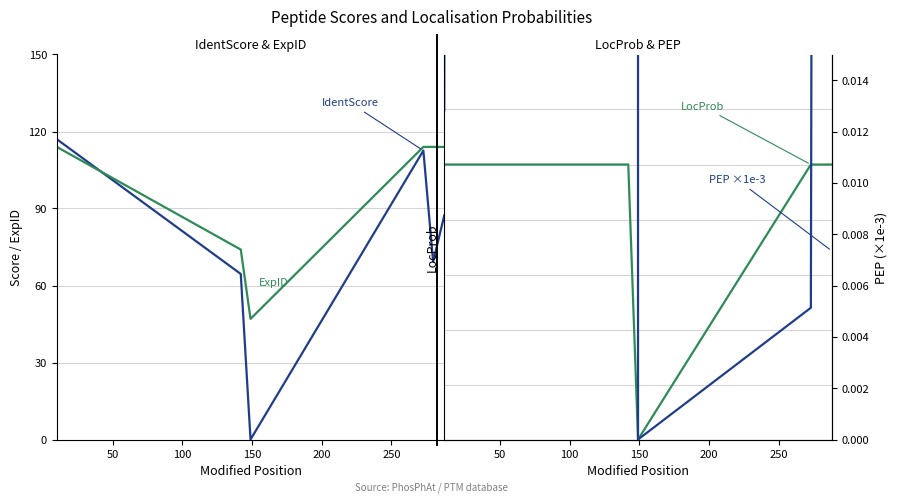

In IdentScore, how many points are lower than both neighbors (excluding endpoints)?

2